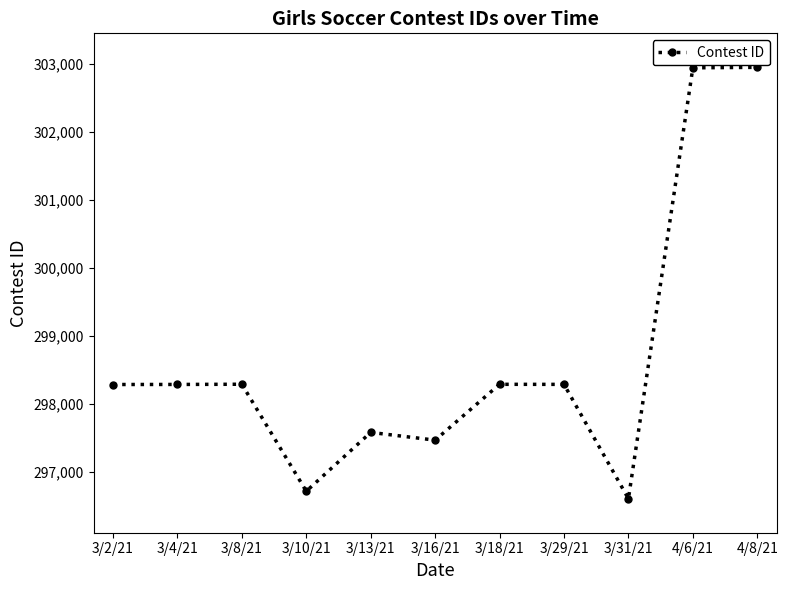

What is the label of the 9th point from the left?

3/31/21